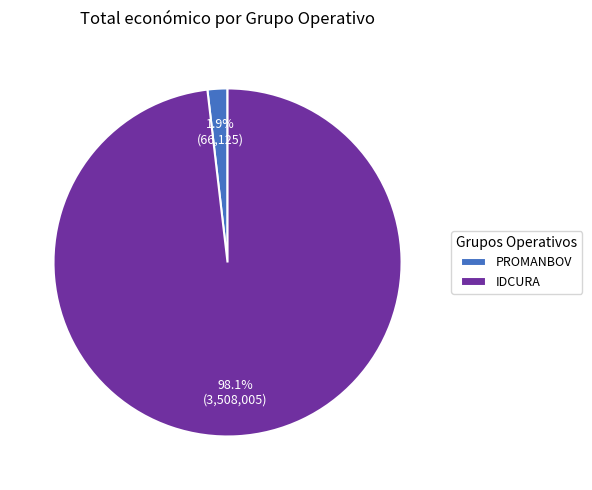

How many slices are in this pie chart?

2